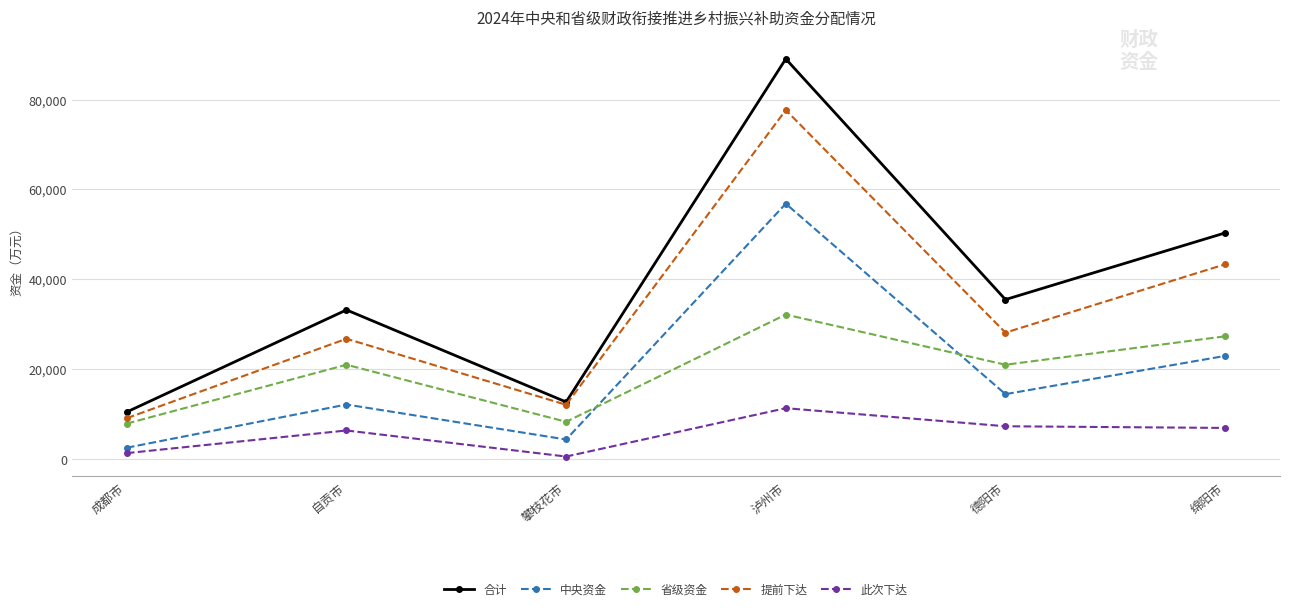

Is this an area chart (filled region under the line)?

No